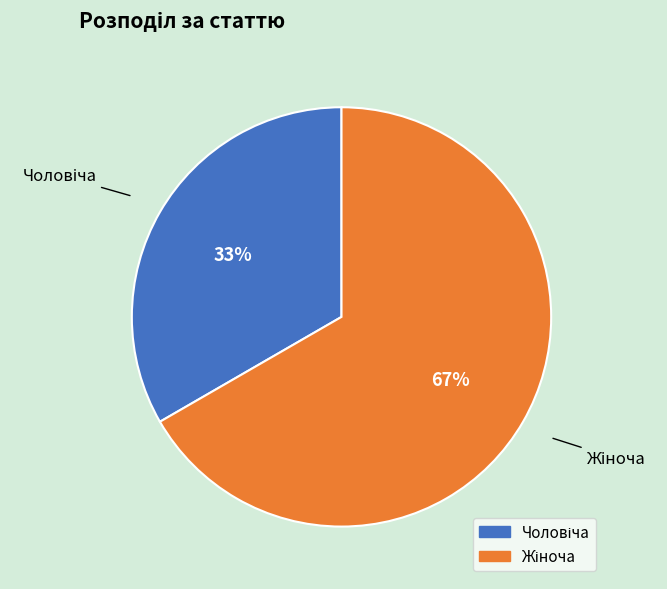

Does any single category account for the majority?

Yes